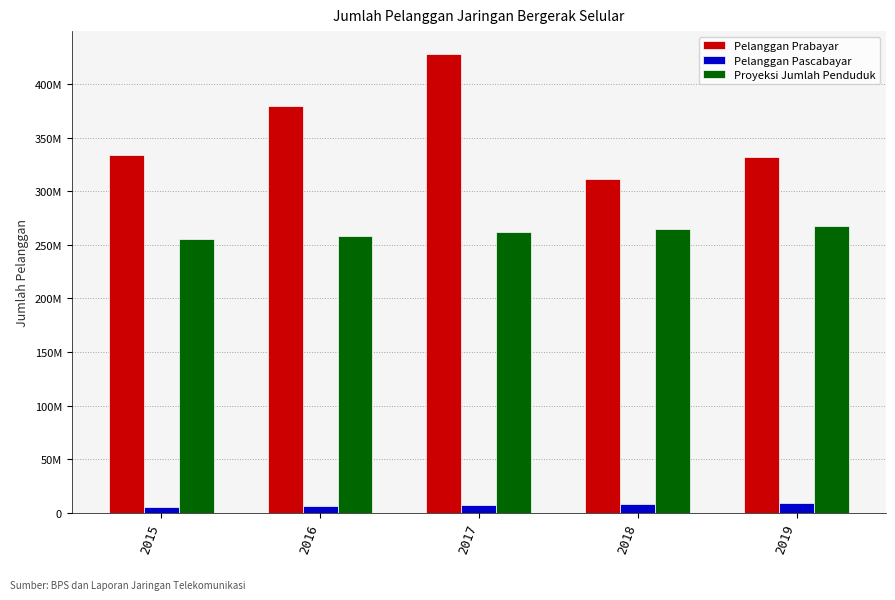

What are all the series names shown in the legend?

Pelanggan Prabayar, Pelanggan Pascabayar, Proyeksi Jumlah Penduduk